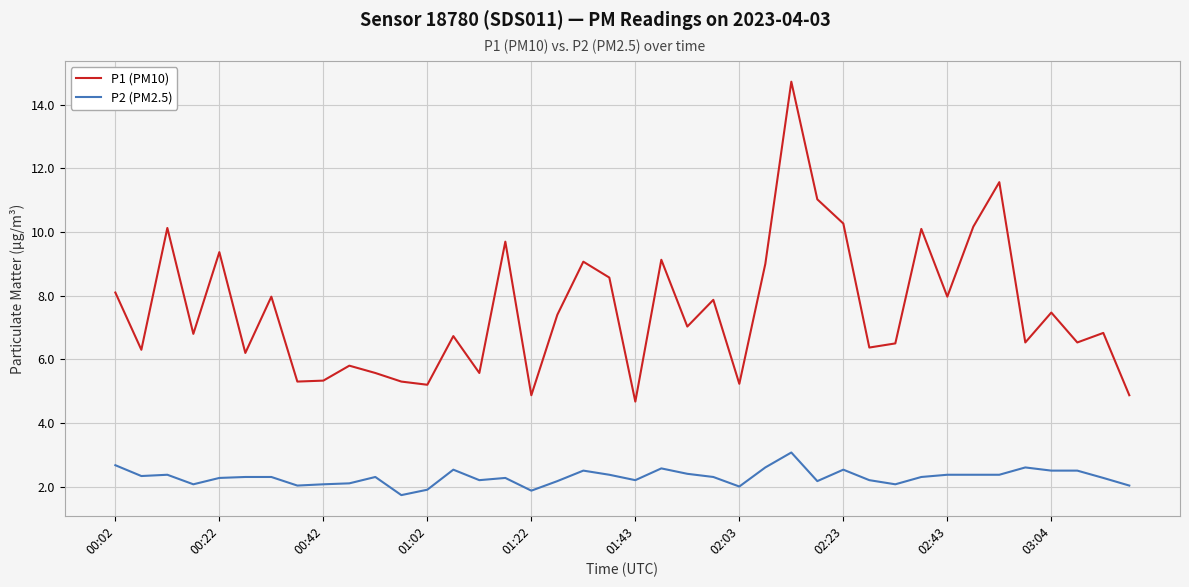

Which series has the largest total across all categories?

P1 (PM10)